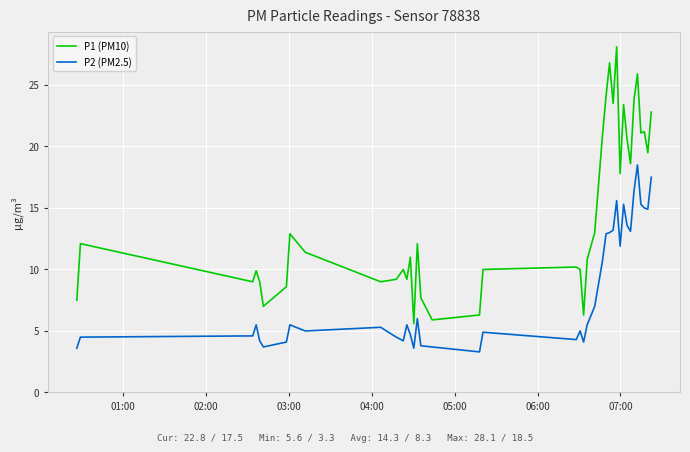

What are all the series names shown in the legend?

P1 (PM10), P2 (PM2.5)